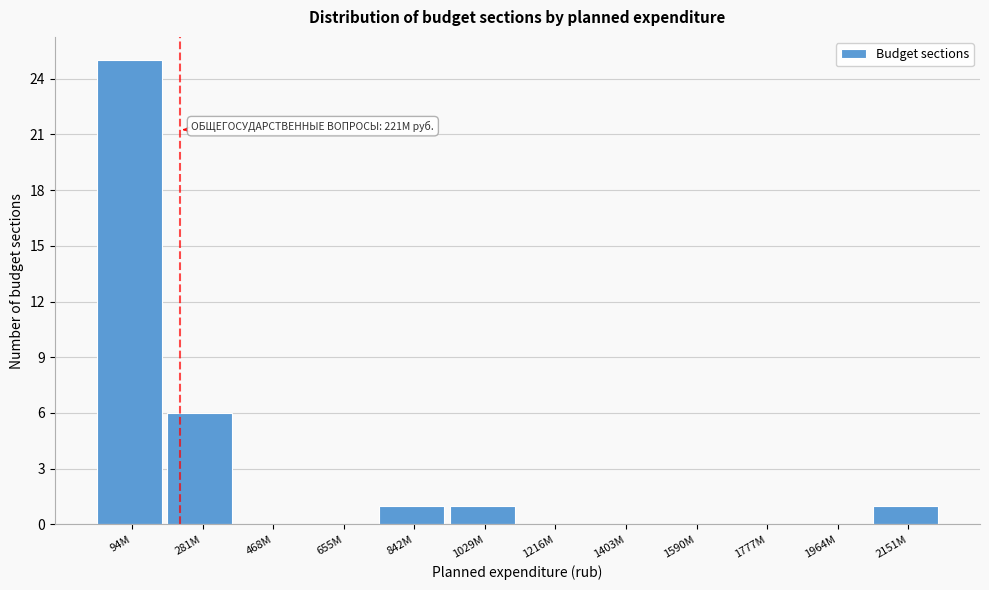

Reading right to left, extract all data points from this chart.

2151M=1	1964M=0	1777M=0	1590M=0	1403M=0	1216M=0	1029M=1	842M=1	655M=0	468M=0	281M=6	94M=25